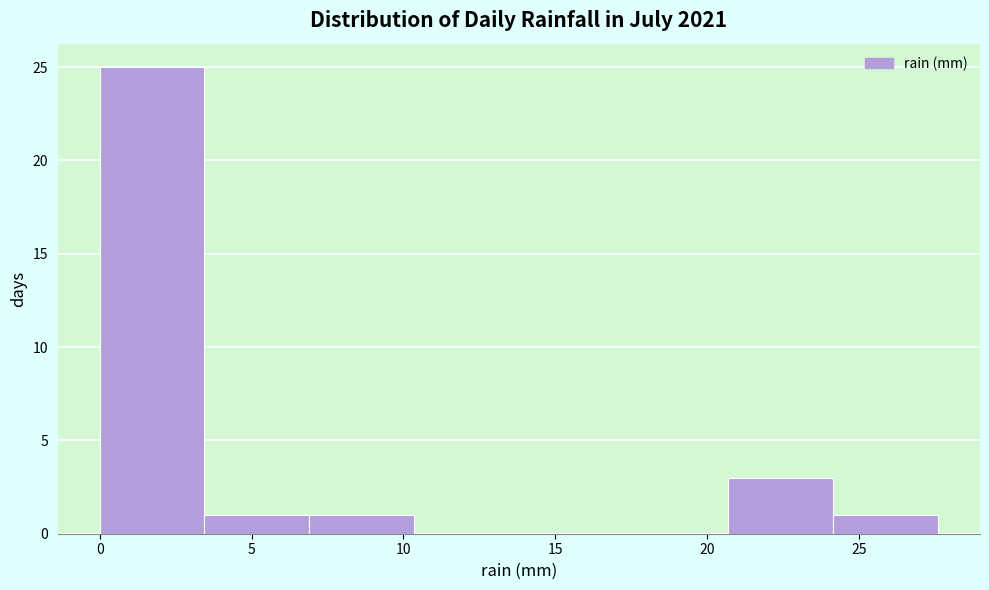

Over which range of the x-axis is the bar tallest?

0.00 to 3.45